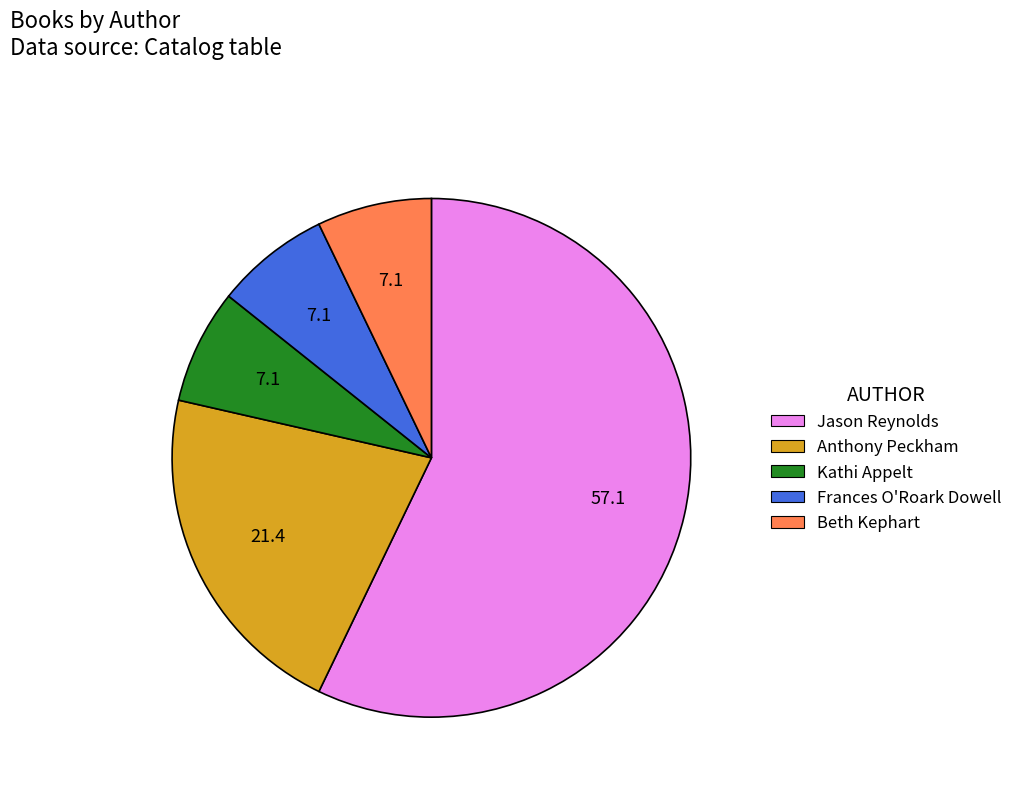

The Beth Kephart slice represents 1% of the pie. True or false?

False